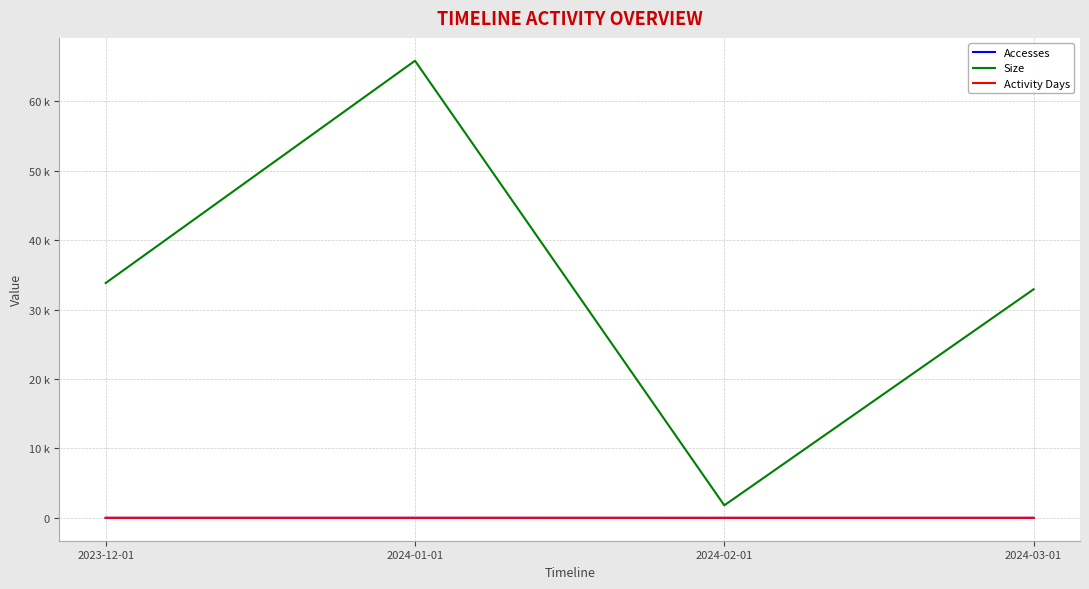

Count the Accesses values in the range 4 to 8.

3